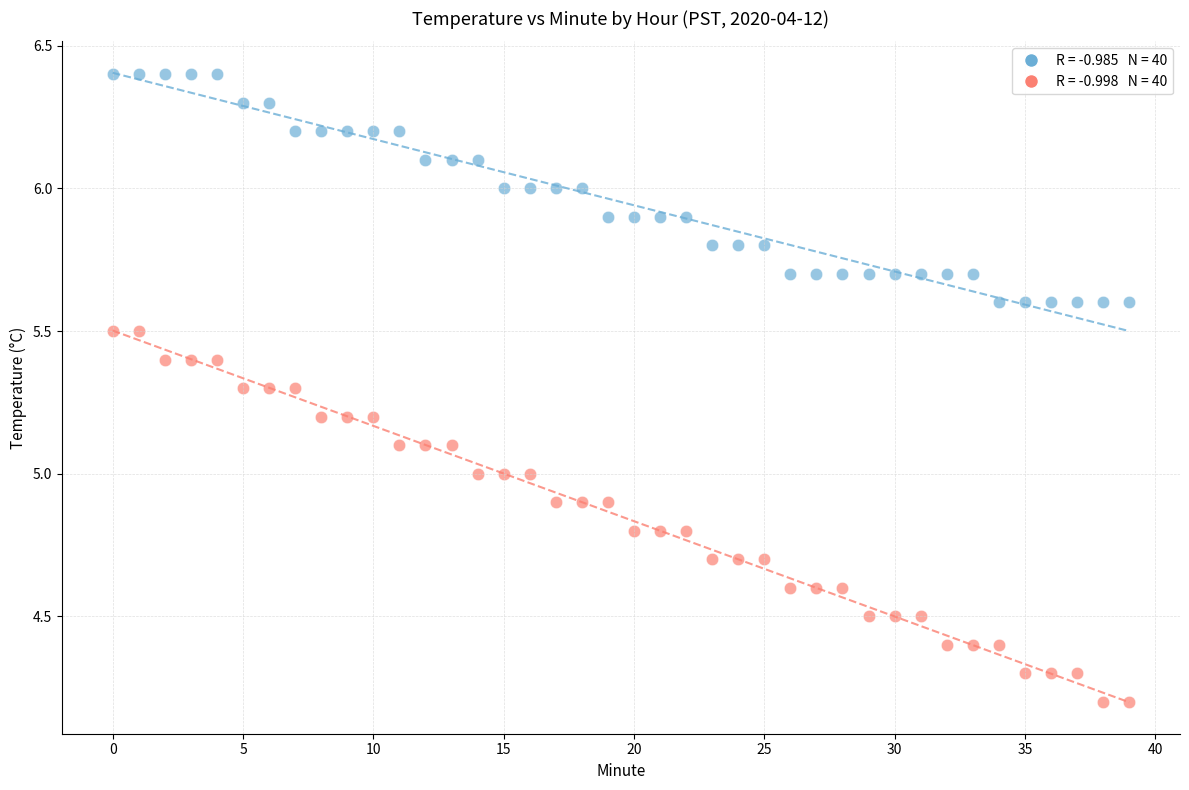

Across all data points, what is the range of Y values (max minus min)?

2.2